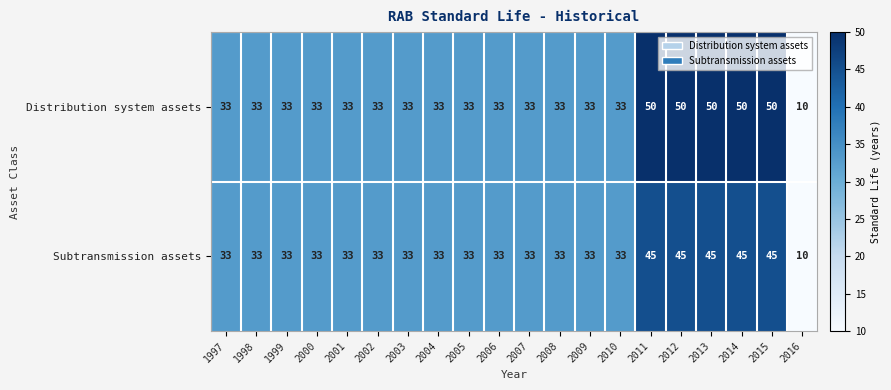

What is the difference between the maximum and minimum values in the Distribution system assets series?

40